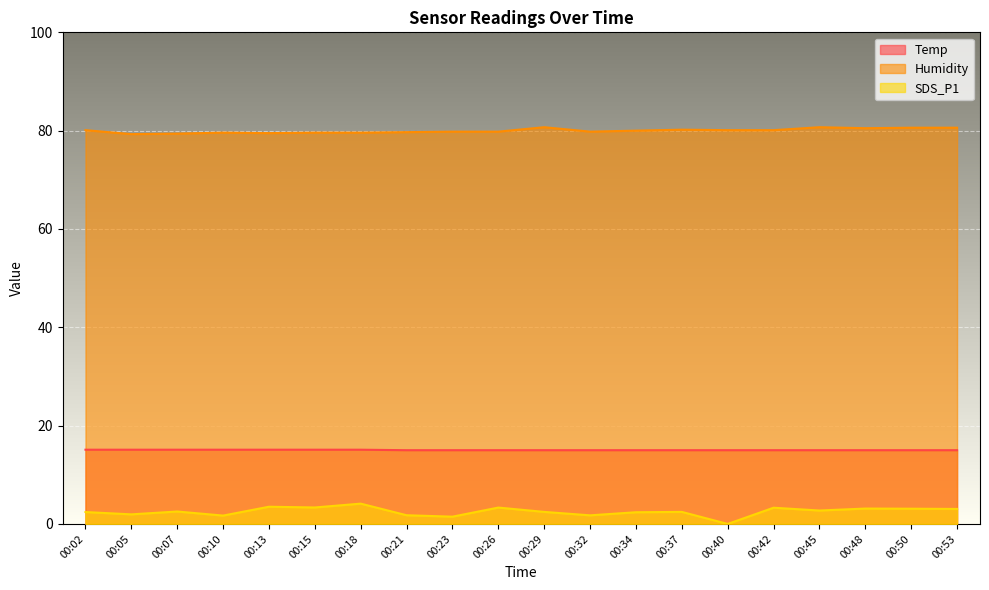

Where is the first local minimum for SDS_P1?

00:05